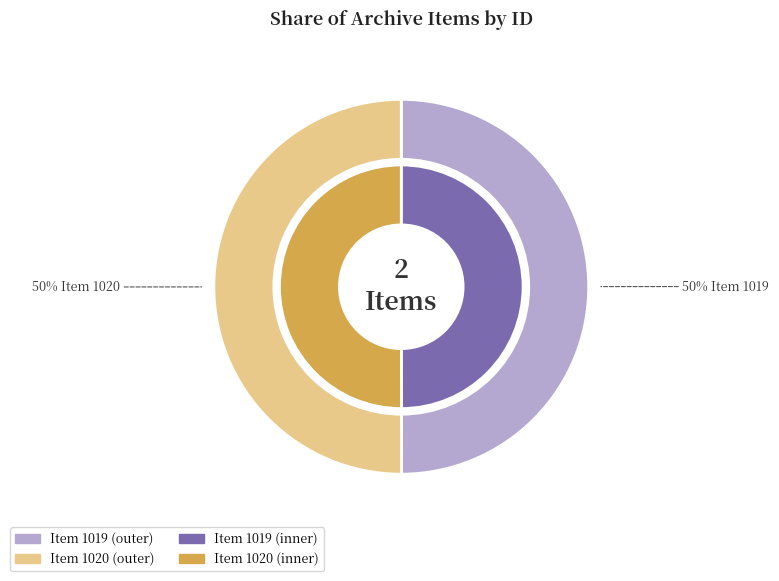

How much of the chart is everything except Item 1019?

50.0%